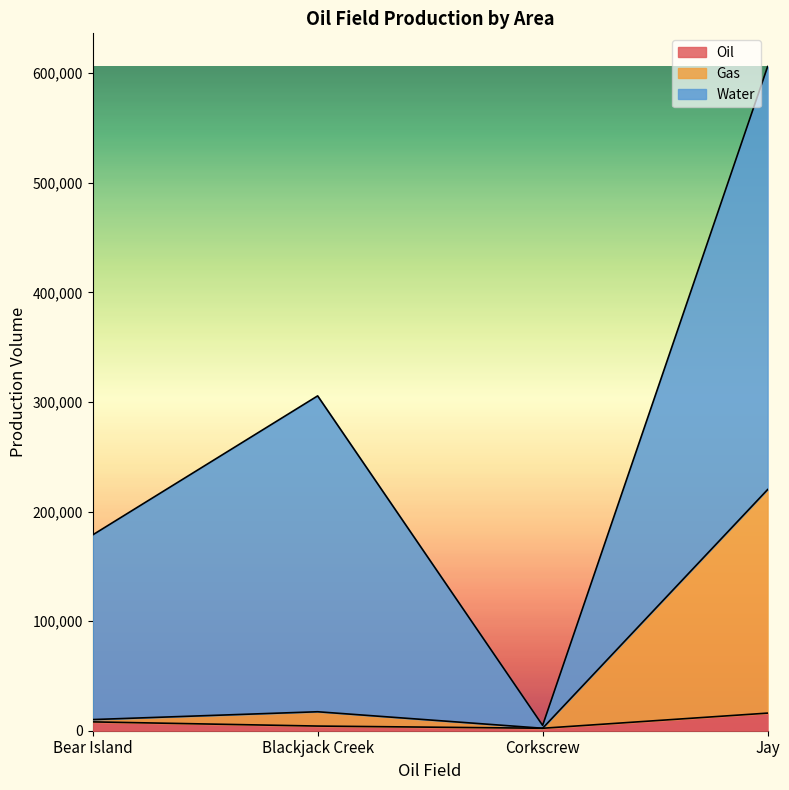

Is it true that Oil equals 2647 at Bear Island?

False